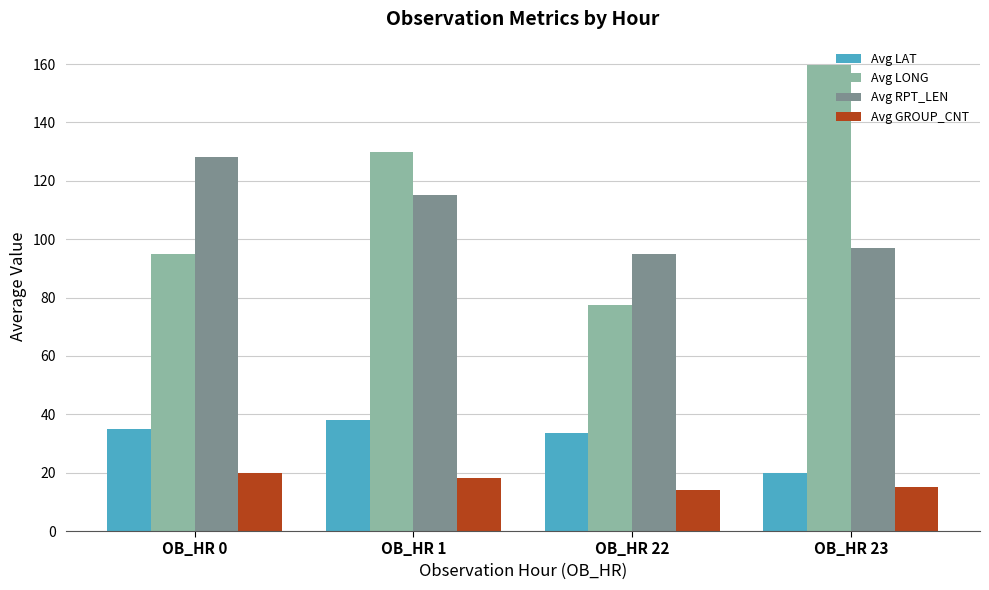

What is the spread (max minus min) of values at OB_HR 1?

112.0